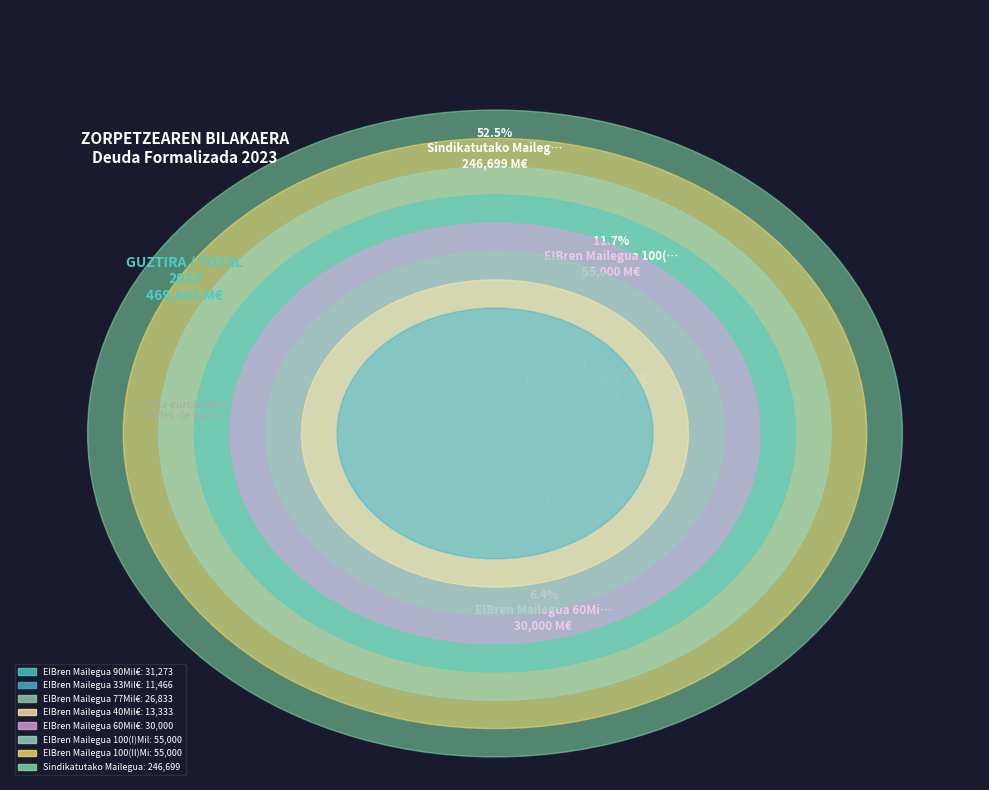

Between EIBren Mailegua 90Mil€ and EIBren Mailegua 100(I)Mil€, which is larger?

EIBren Mailegua 100(I)Mil€